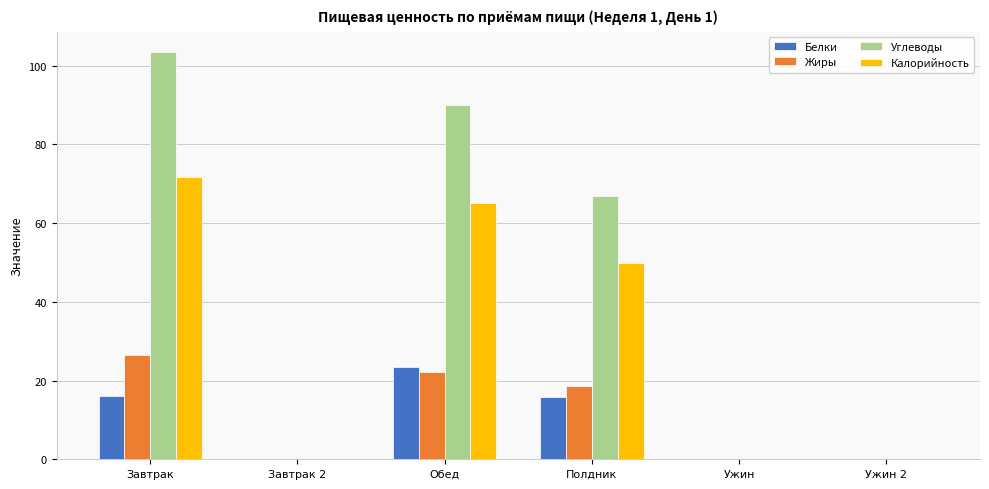

What is the average value of the Жиры series?

11.2